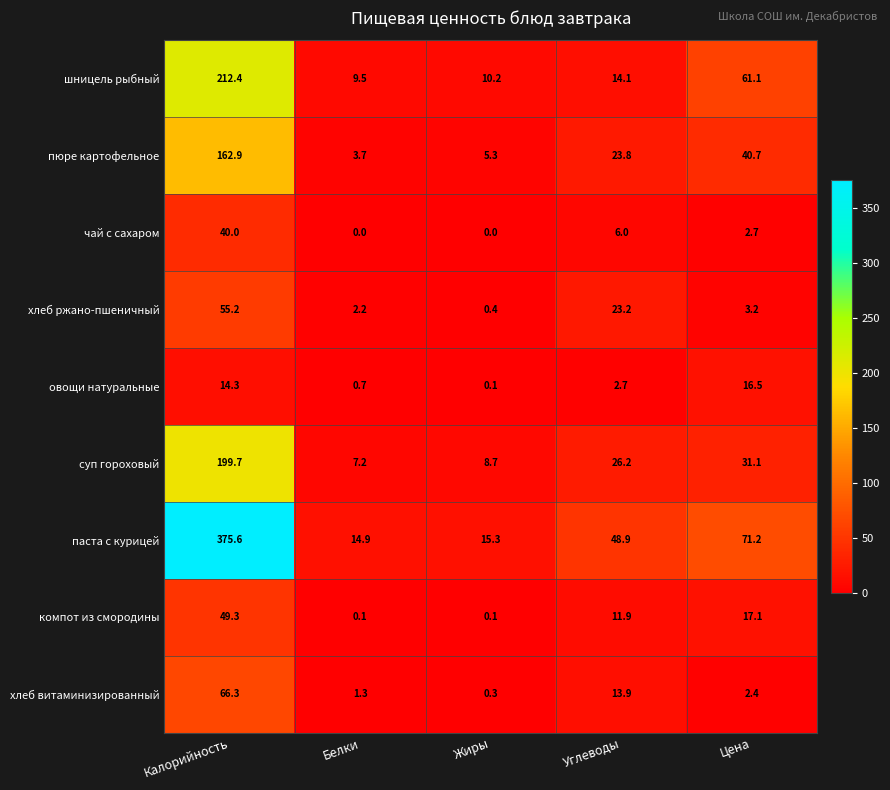

Between Жиры and Углеводы, which series saw the biggest shift?

паста с курицей